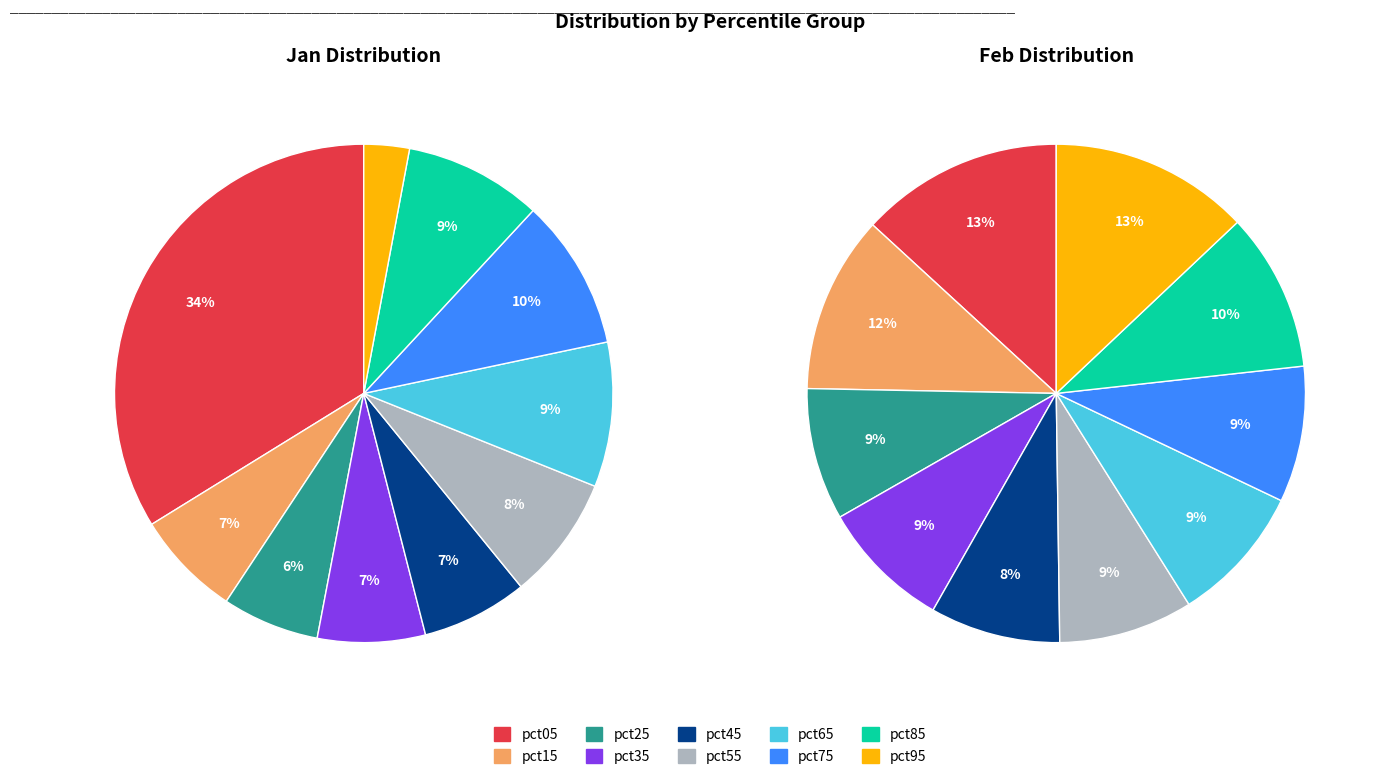

Is the sum of 4 and 6 greater than half?

No